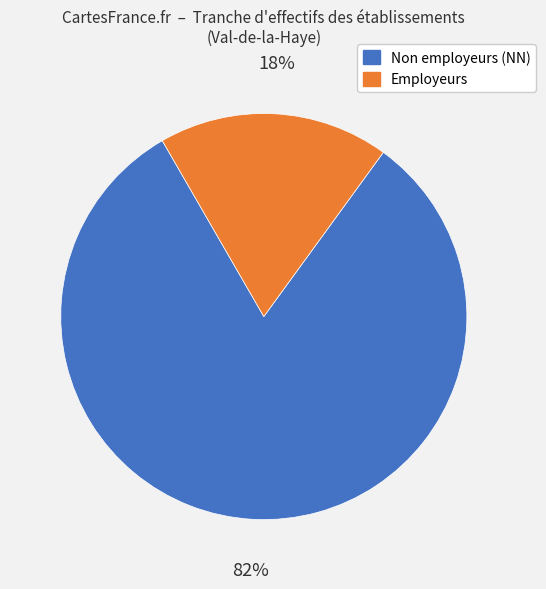

To the nearest percent, what is the average slice percentage?

50%